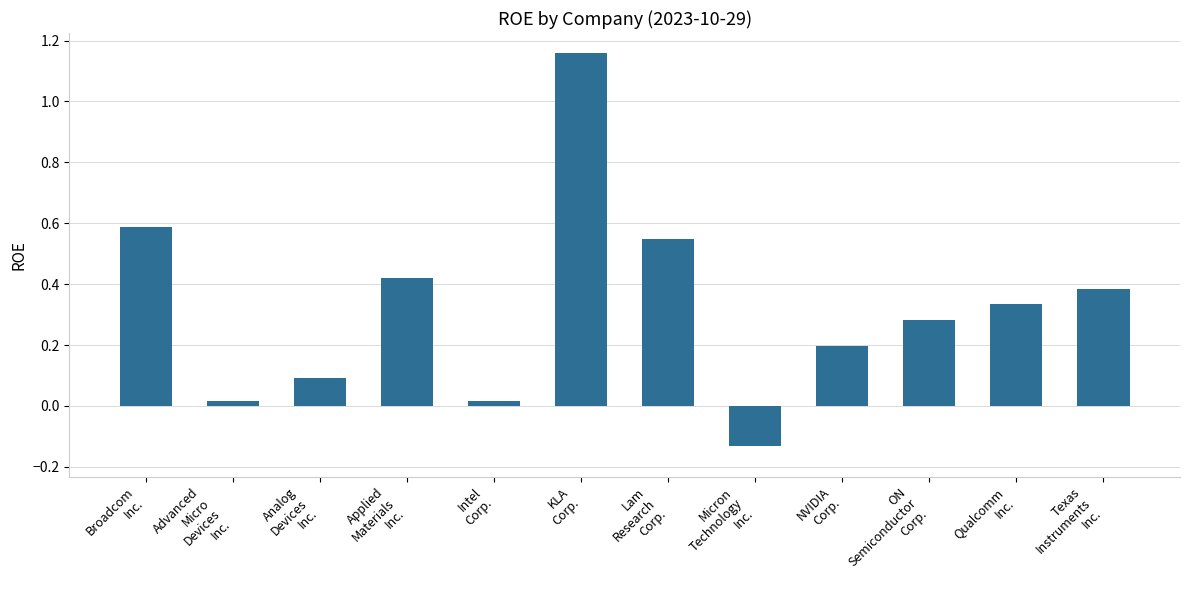

Which category has the highest value across all series?

KLA
Corp.